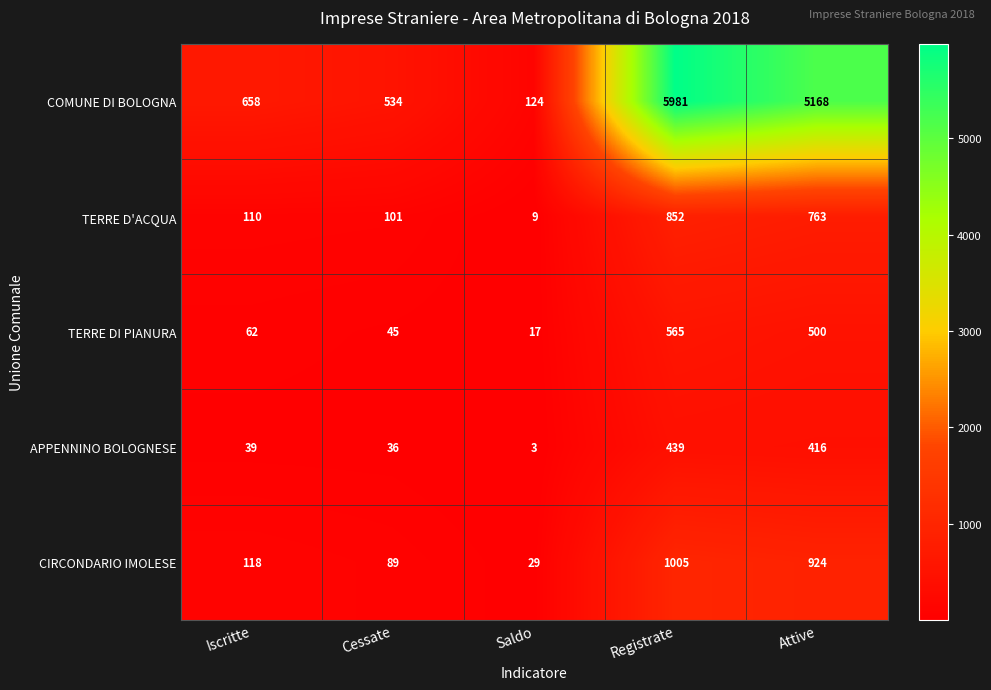

What is the smallest value displayed?

3